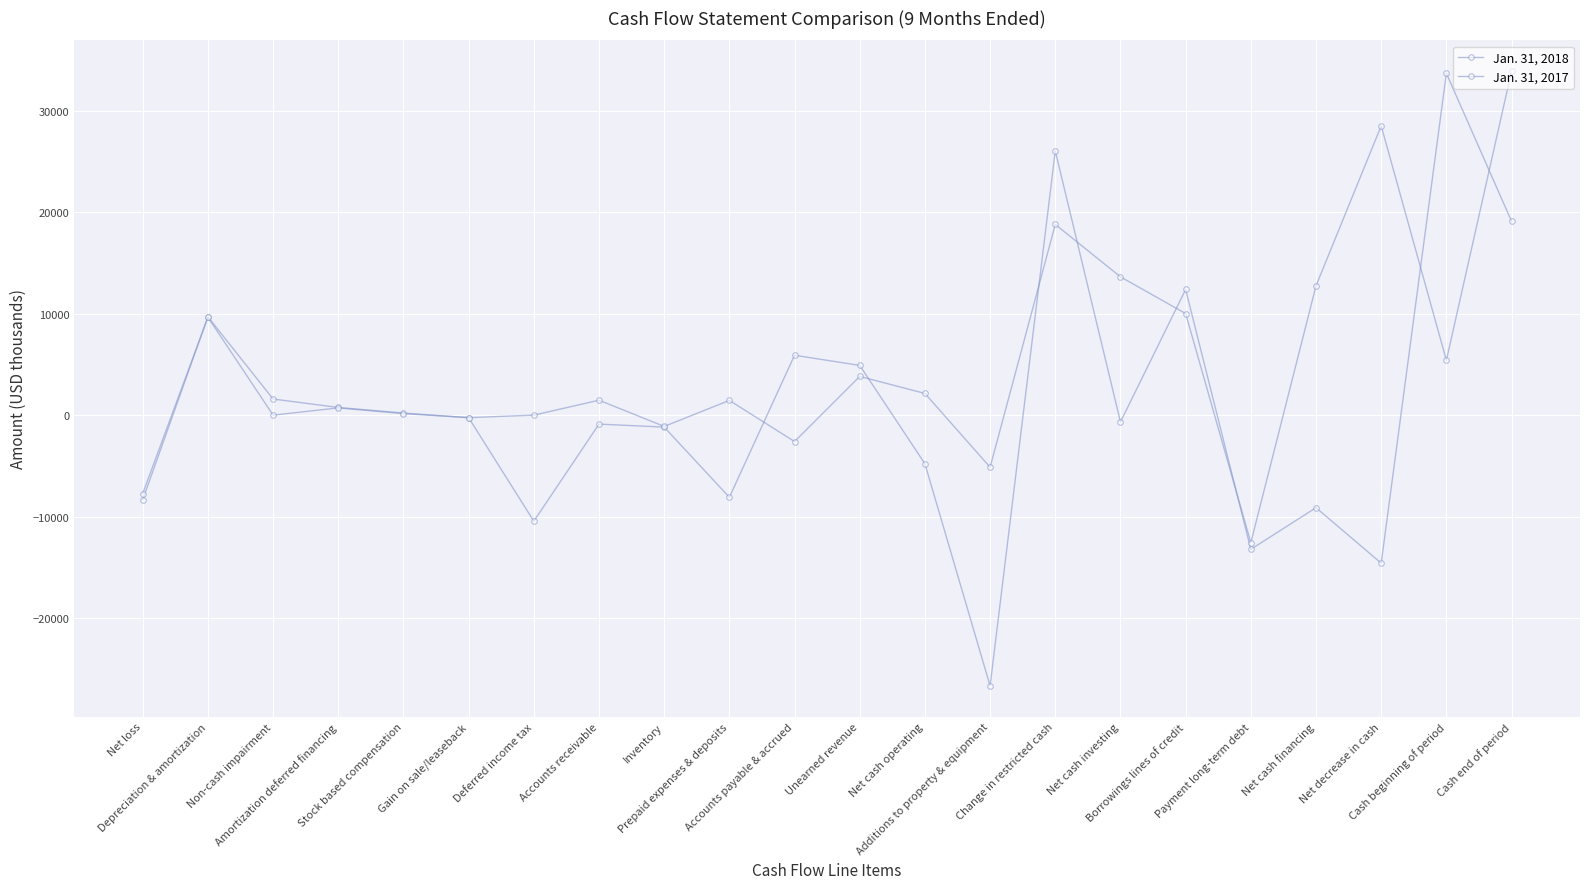

How many lines are shown in the chart?

2